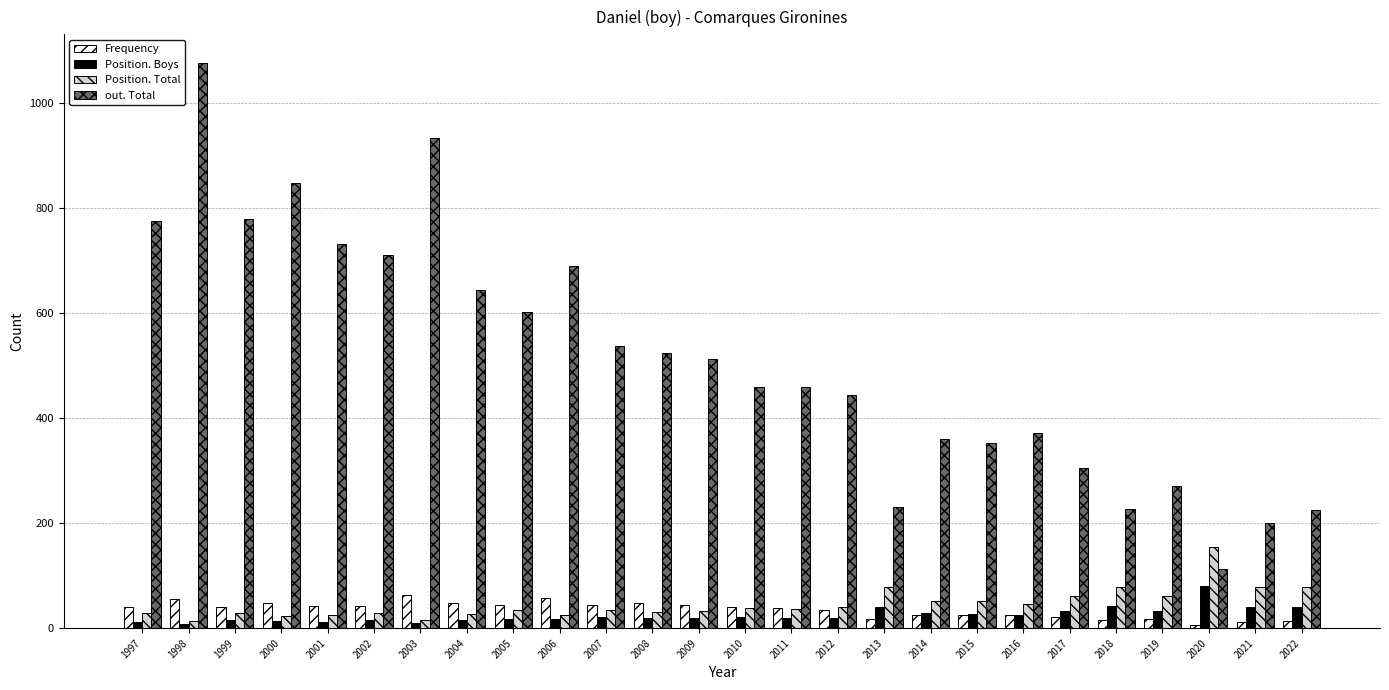

At which category is the sum across all series the highest?

1998